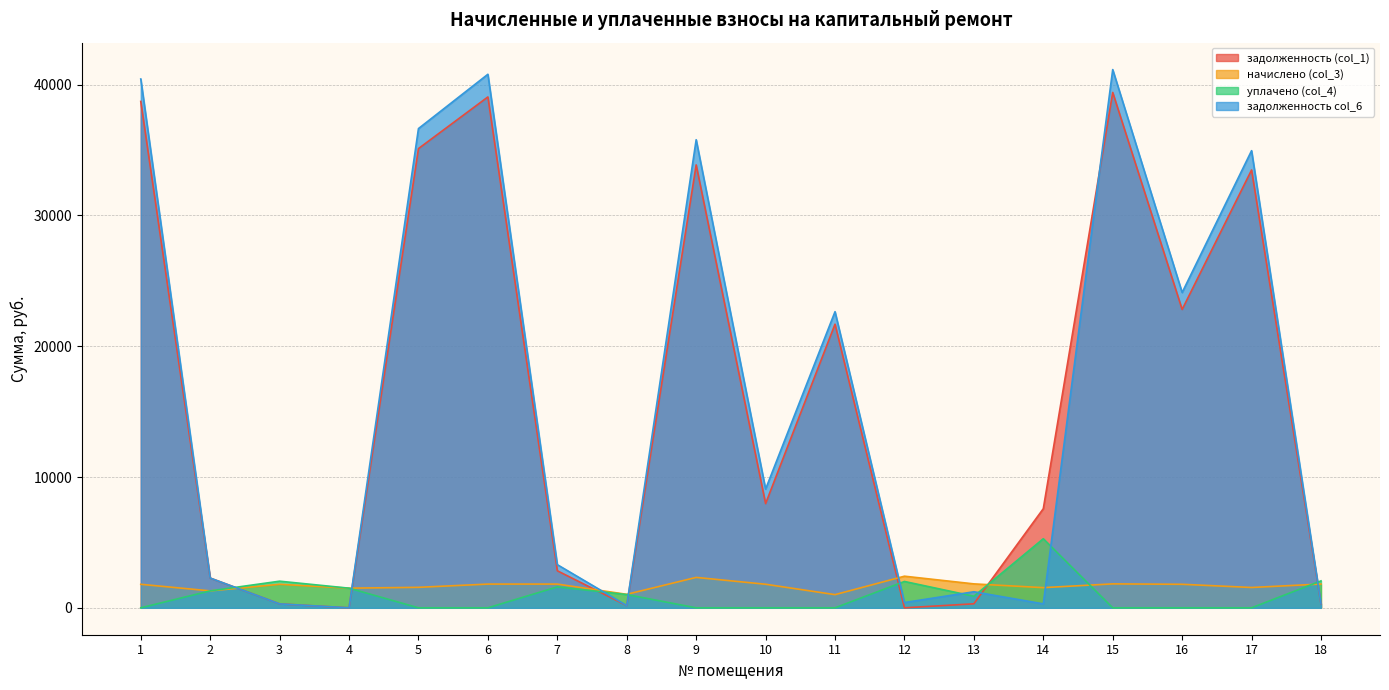

The value of уплачено (col_4) at 10 is -3326.9. True or false?

False